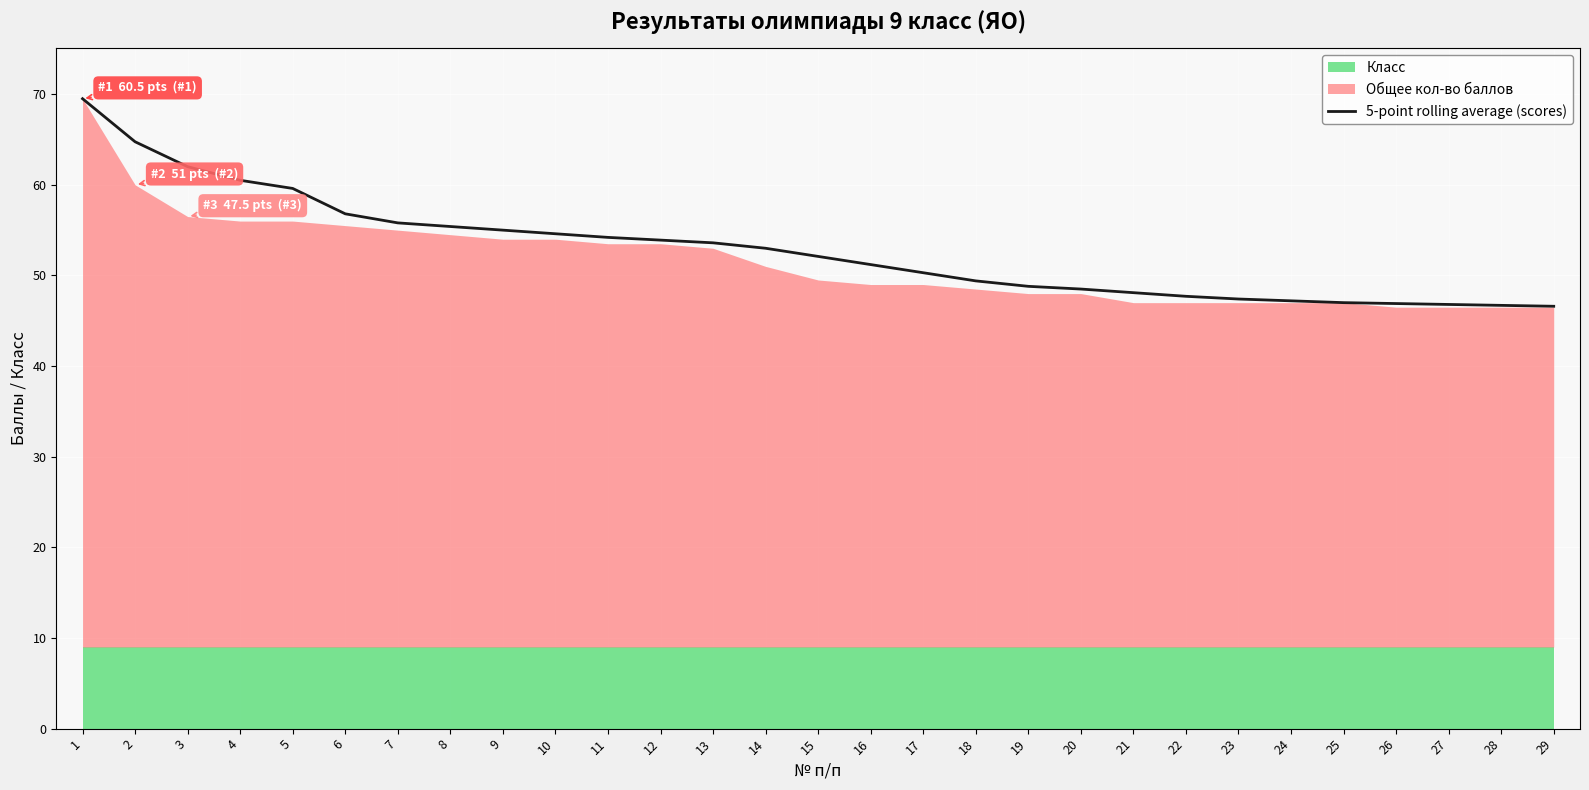

What is the difference between the maximum and minimum values?

22.9